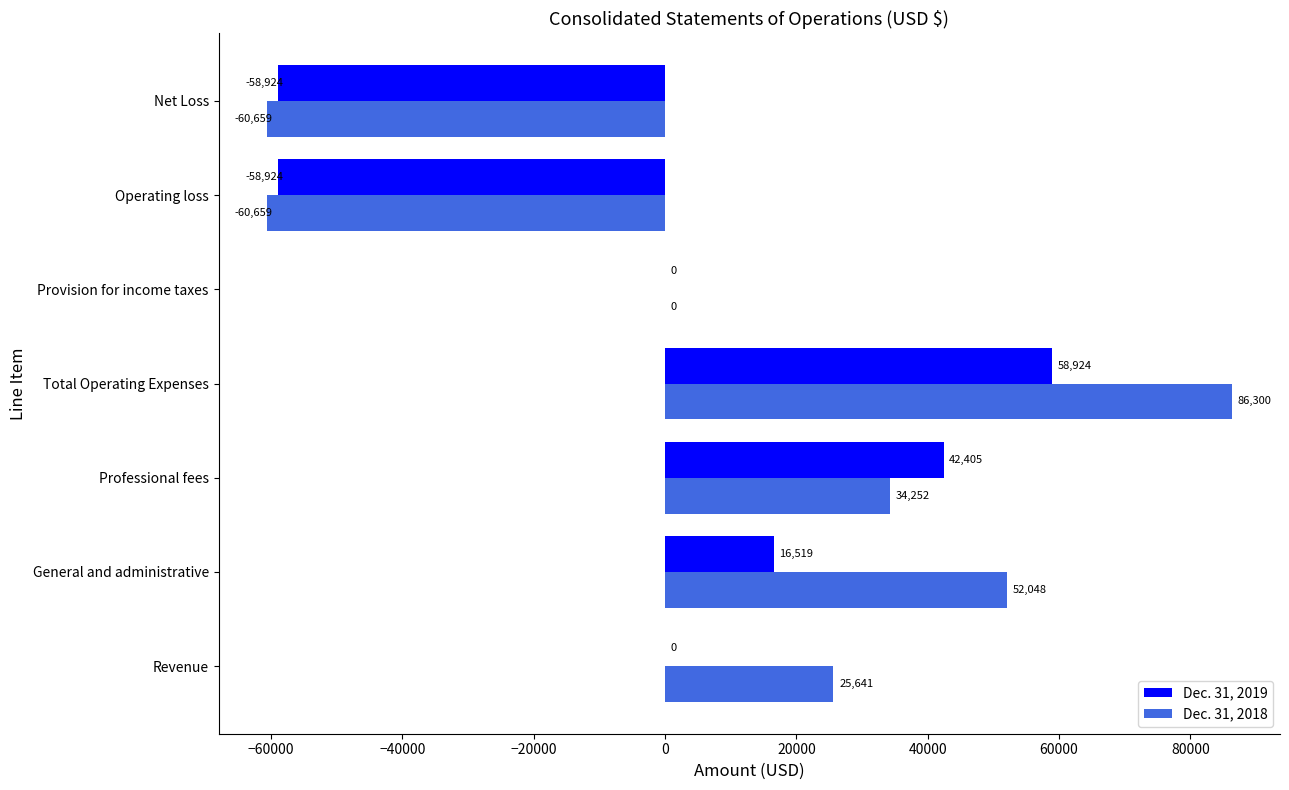

The value of Dec. 31, 2019 at Provision for income taxes is 0. True or false?

True